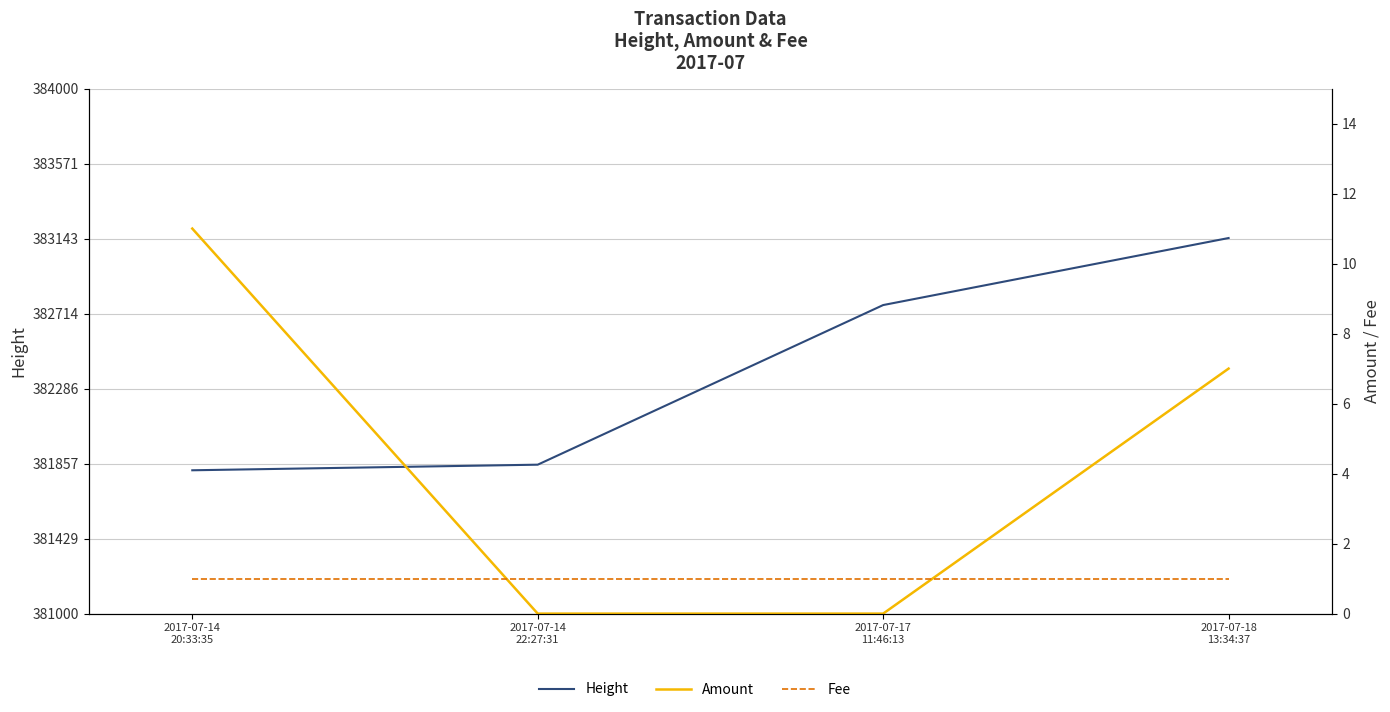

What is the average value of the Fee series?

1